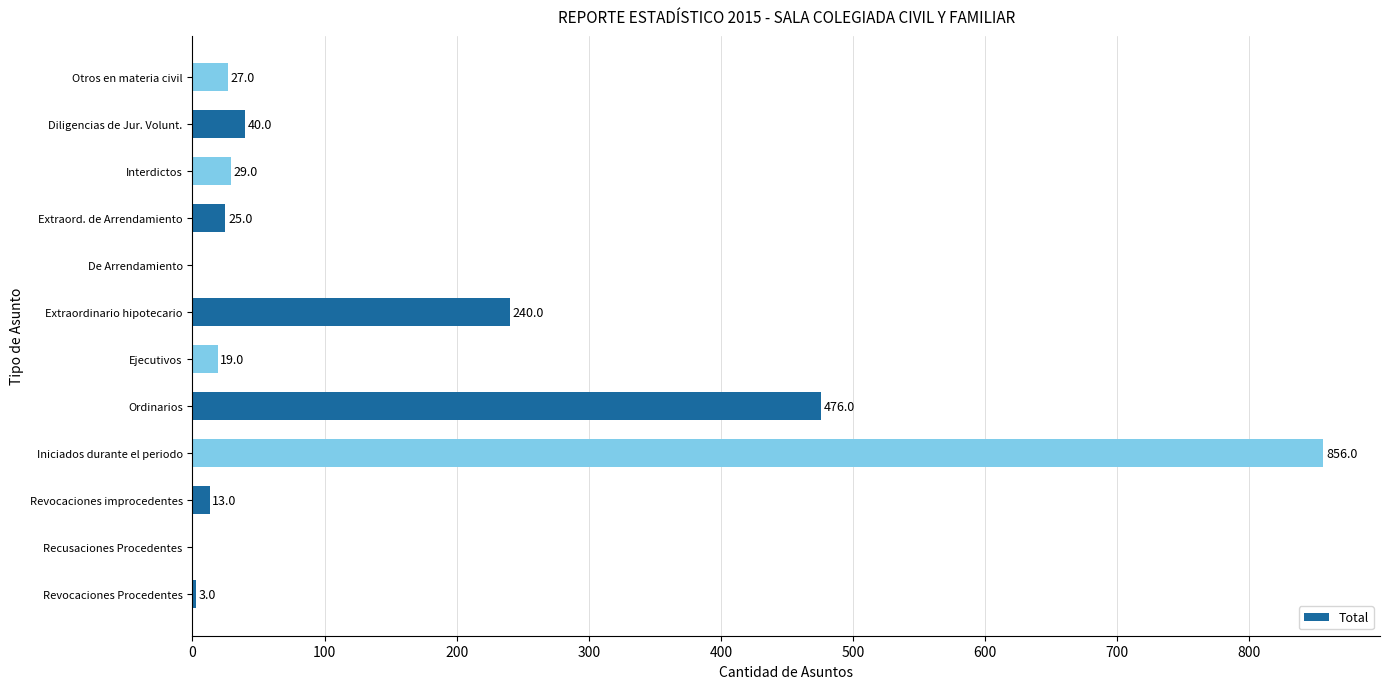

Are the bars horizontal?

Yes